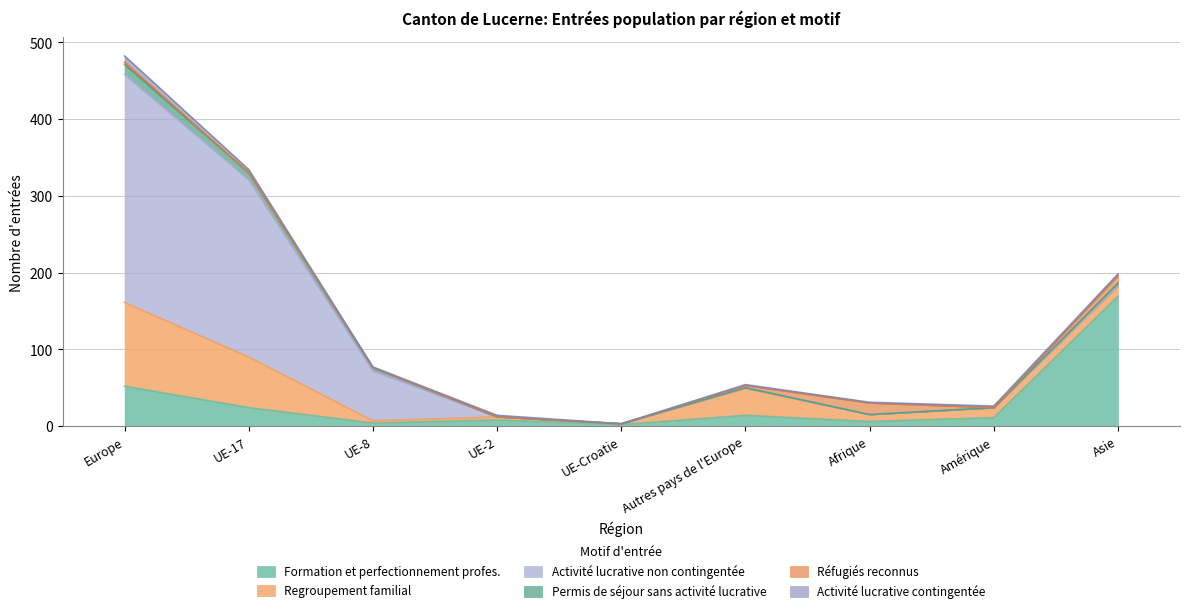

Reading left to right, what are all the values shown in this chart?

Formation et perfectionnement profes.: 52	24	4	8	2	14	6	11	169
Regroupement familial: 109	66	3	4	1	35	9	13	14
Activité lucrative non contingentée: 297	231	65	0	0	1	0	0	0
Permis de séjour sans activité lucrative: 13	9	4	0	0	0	0	0	3
Réfugiés reconnus: 3	0	0	0	0	3	15	0	10
Activité lucrative contingentée: 8	4	1	2	0	1	1	2	2